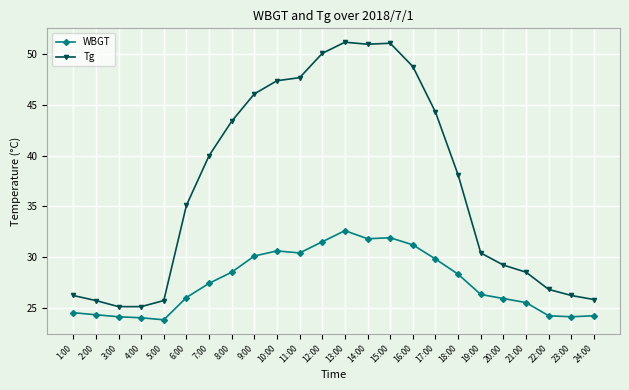

True or false: Tg and WBGT cross at least once.

False